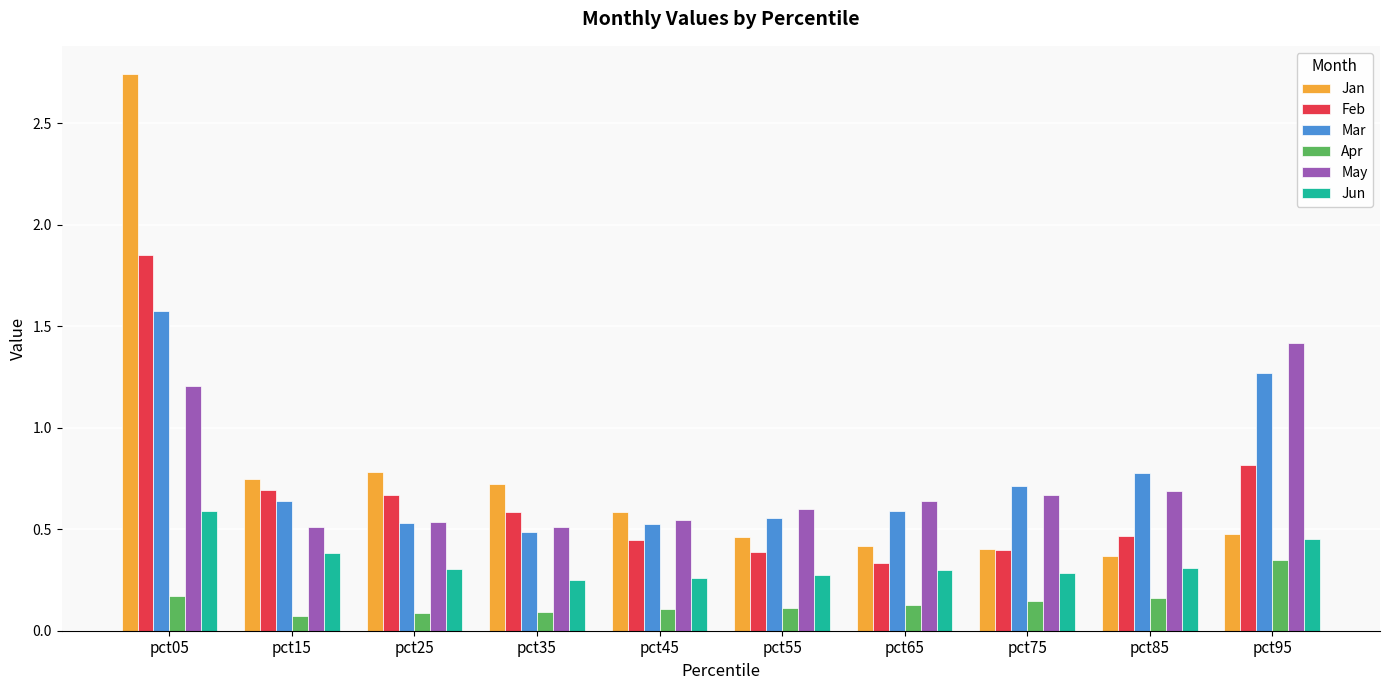

How many Apr values are between 0 and 1?

10